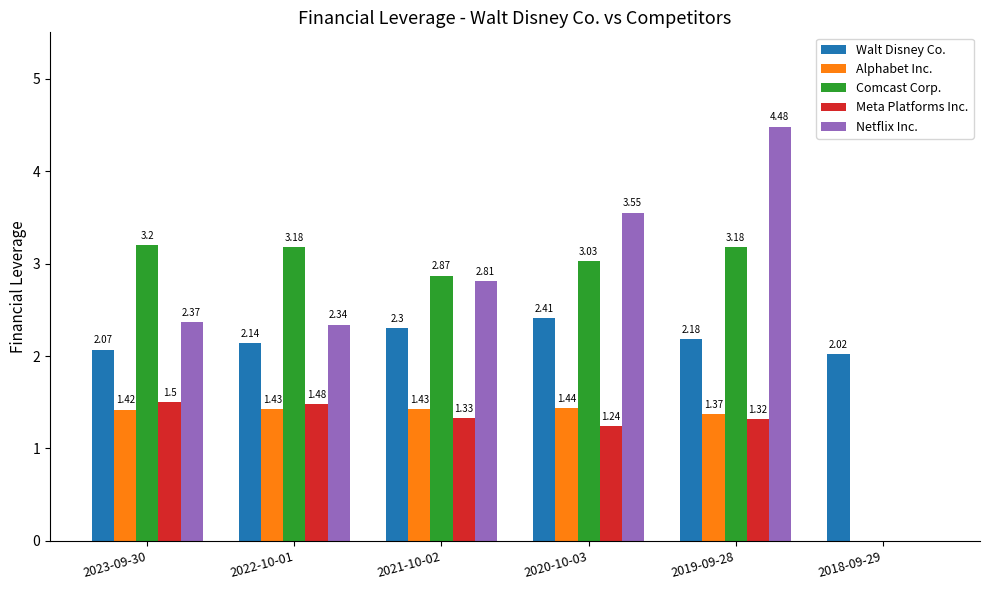

At which category is the sum across all series the highest?

2019-09-28